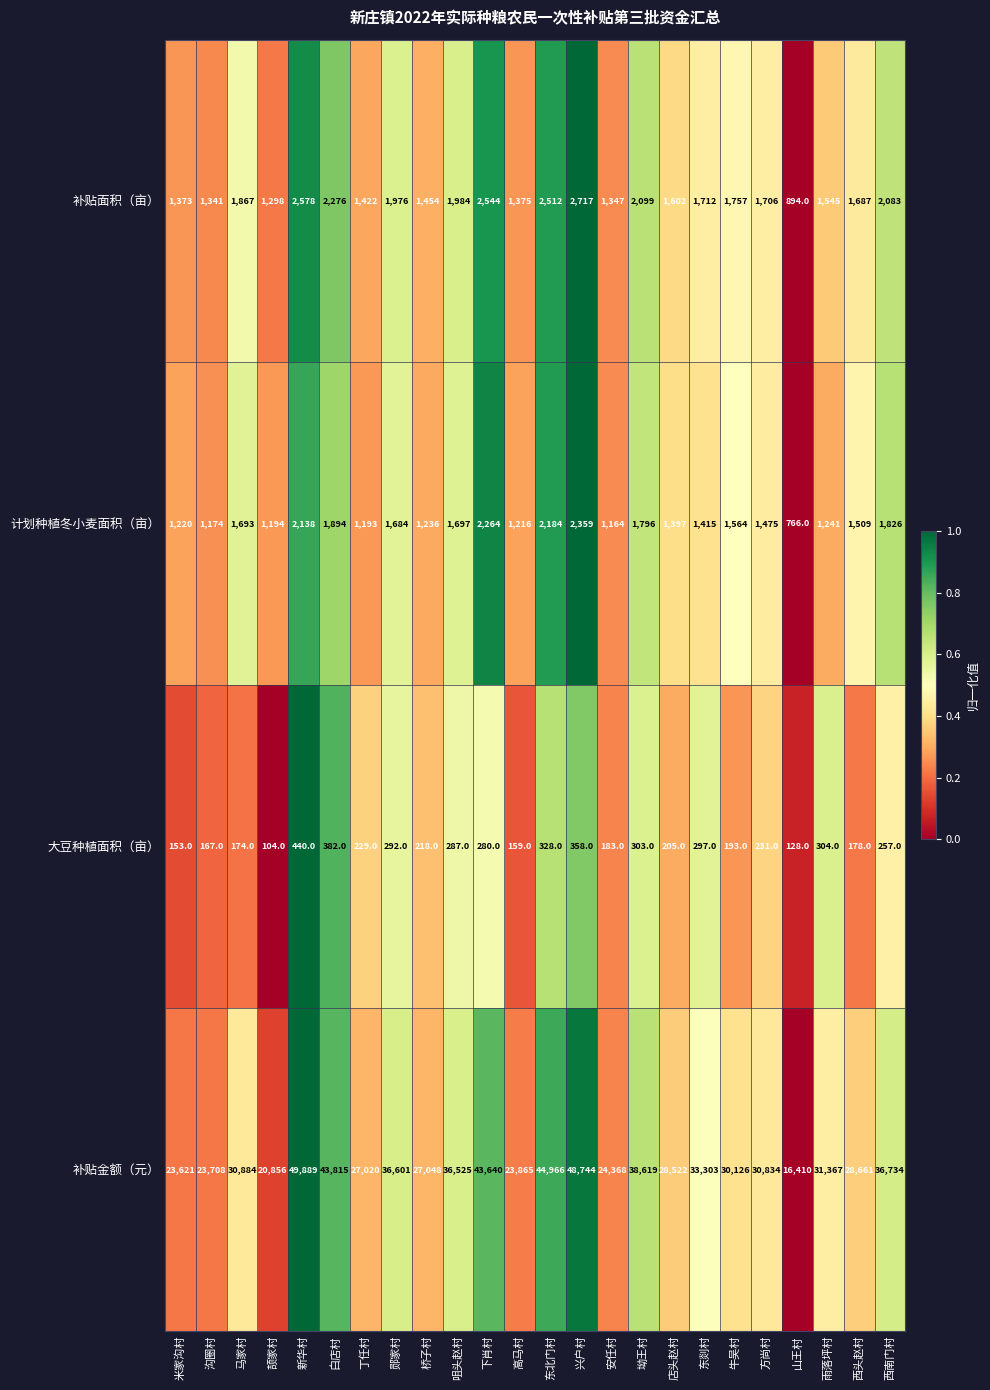

Read the 补贴金额（元） value at 牛吴村.

30126